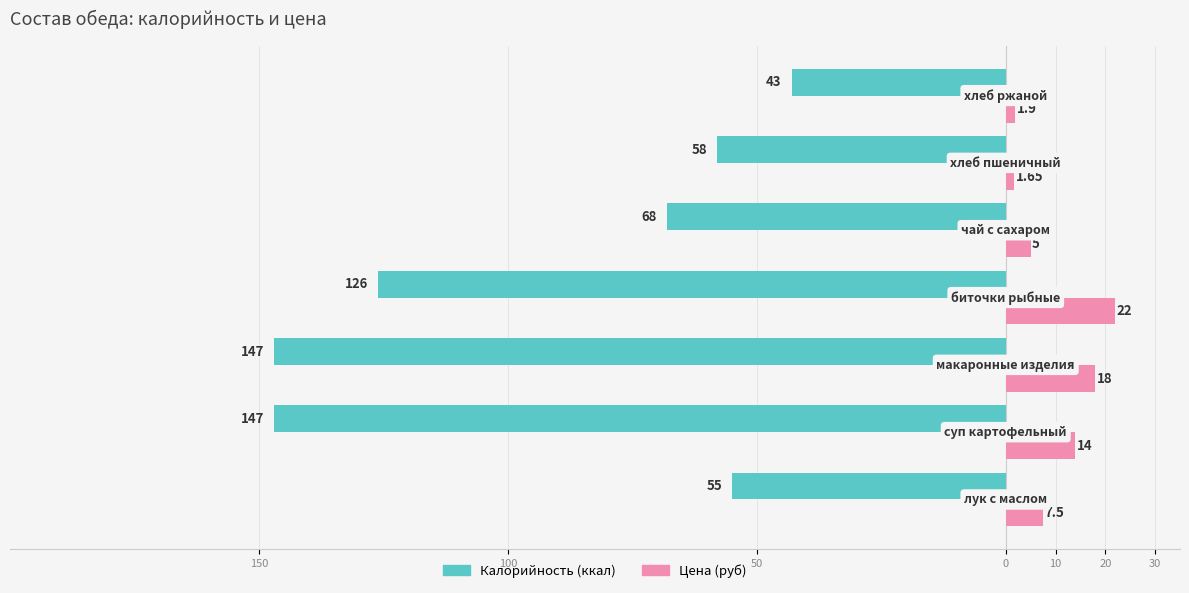

What are all the series names shown in the legend?

Калорийность (ккал), Цена (руб)